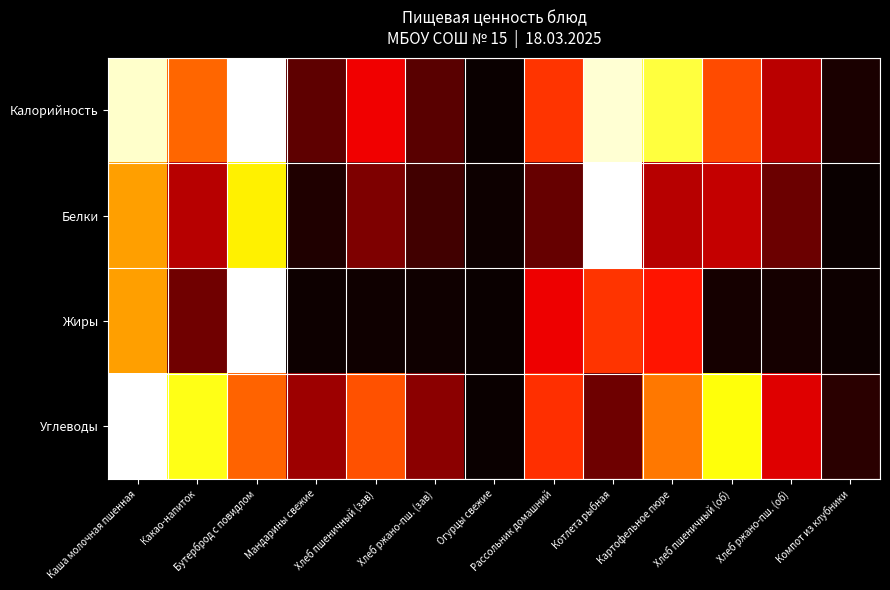

What is the total value across all series at Рассольник домашний?

1.4